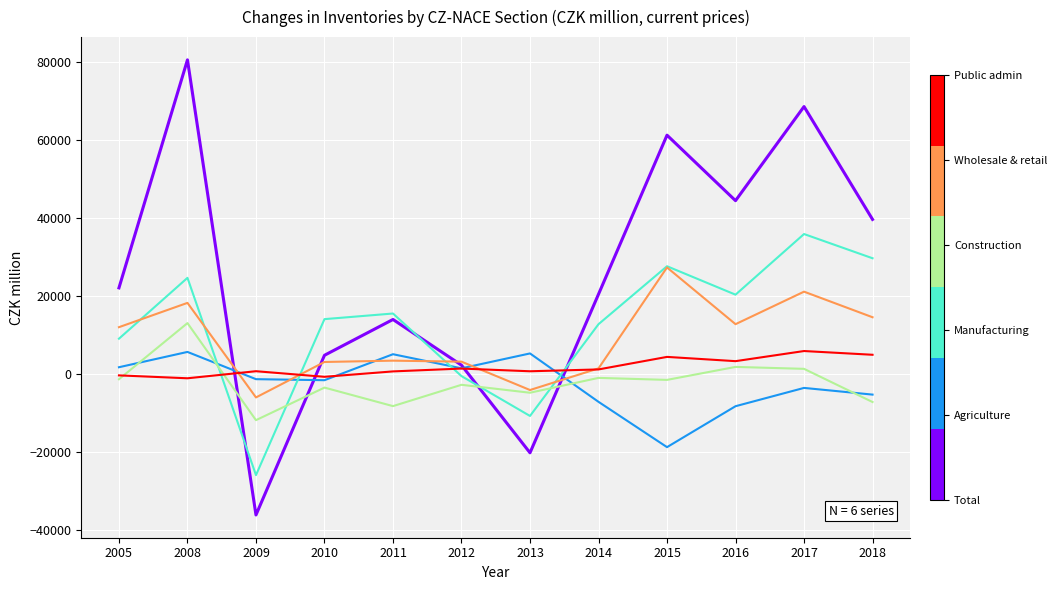

What is the maximum value shown in the chart?

80628